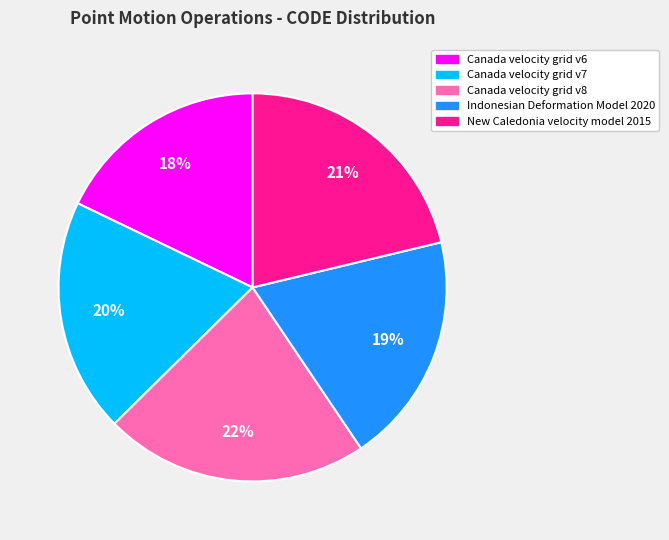

The Canada velocity grid v8 slice represents 8% of the pie. True or false?

False